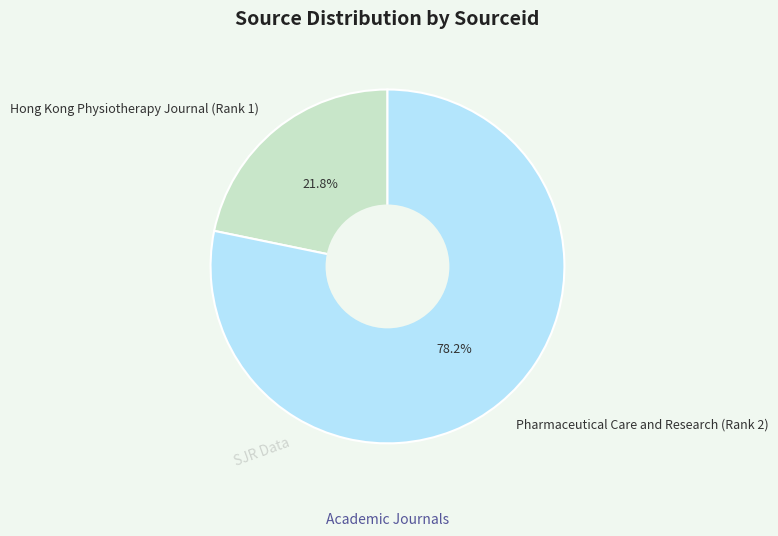

Between Hong Kong Physiotherapy Journal (Rank 1) and Pharmaceutical Care and Research (Rank 2), which is larger?

Pharmaceutical Care and Research (Rank 2)